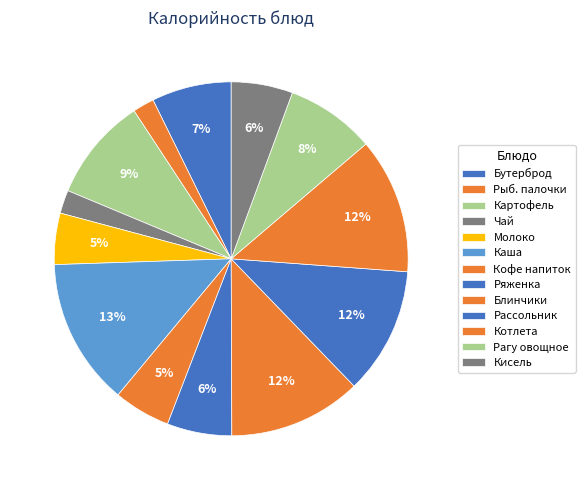

How many slices are in this pie chart?

13